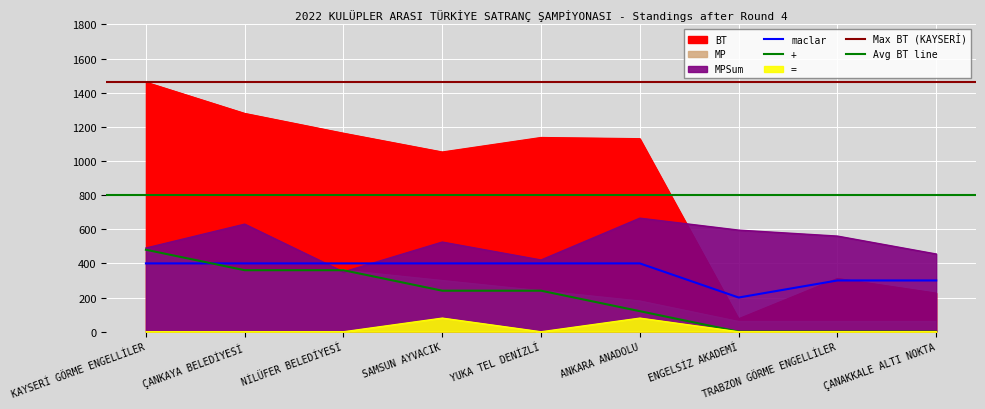

Count the + values in the range 0 to 360.

8